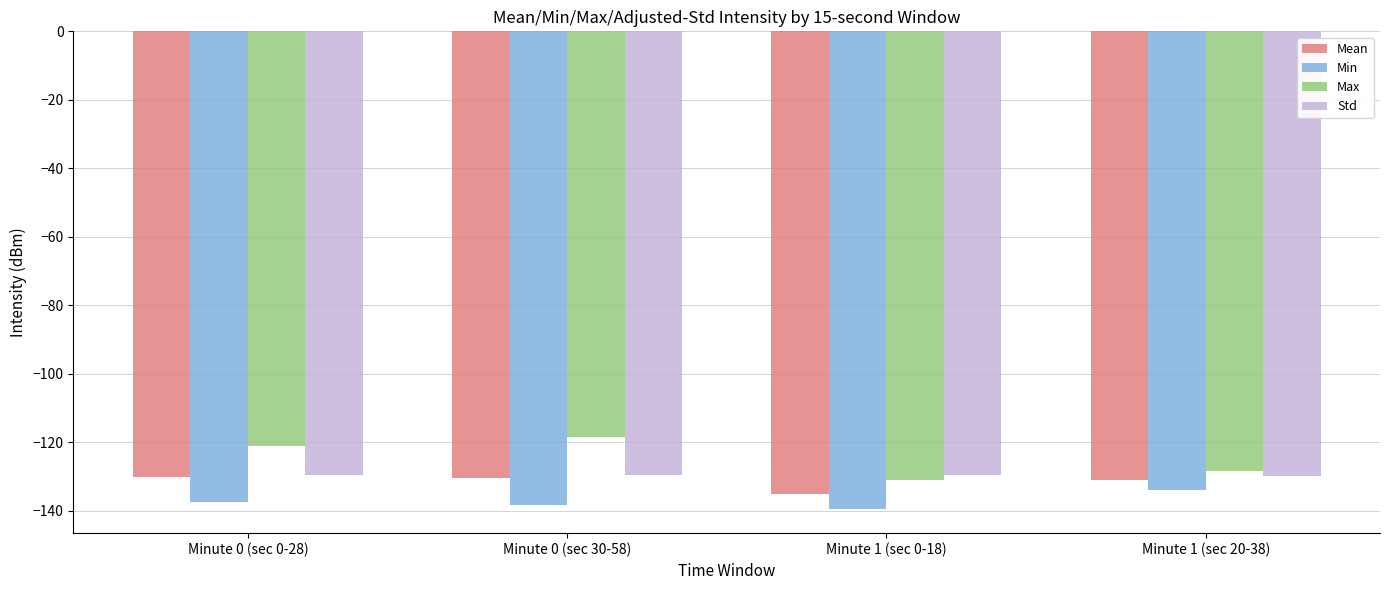

What is the difference between the maximum and minimum values in the Std series?

0.3